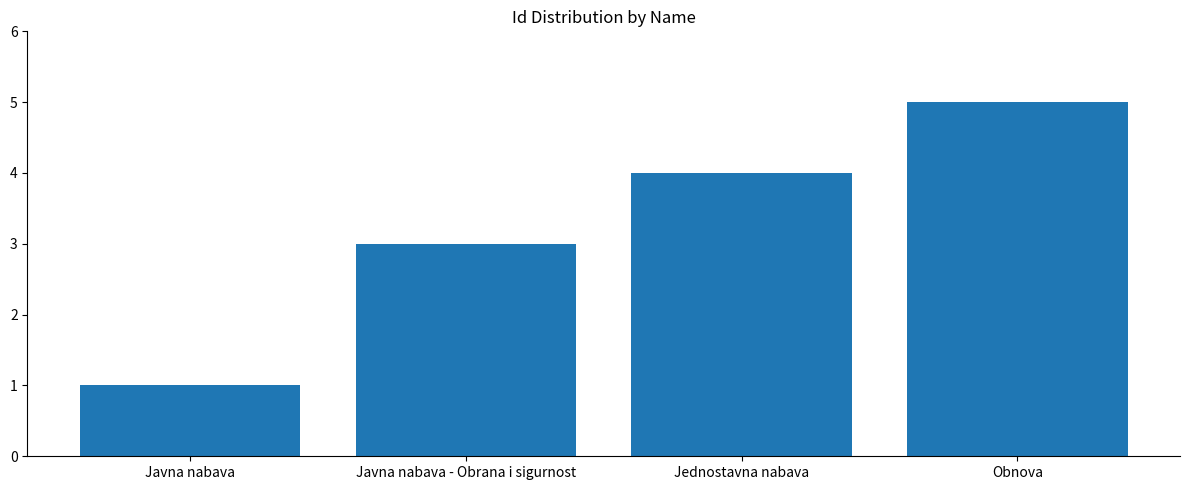

What is the difference between the maximum and minimum values?

4